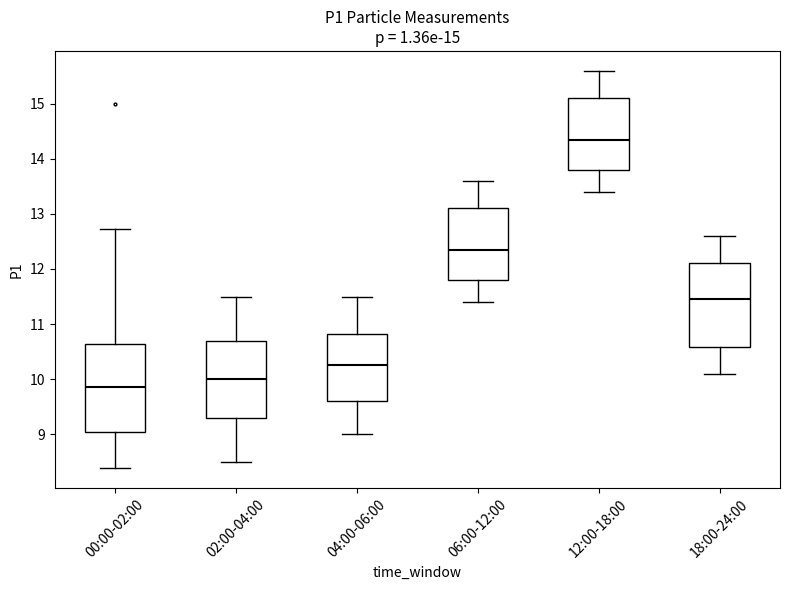

Which box's median line is the highest?

12:00-18:00